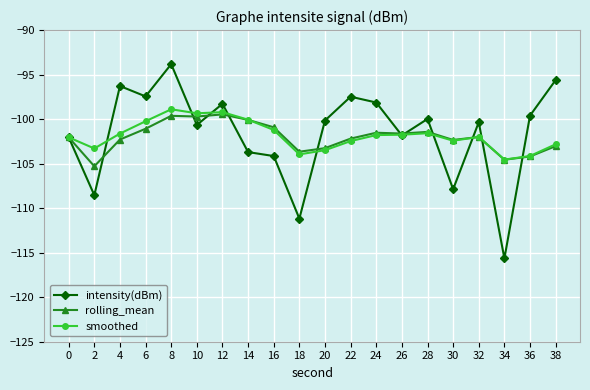

What are all the series names shown in the legend?

intensity(dBm), rolling_mean, smoothed